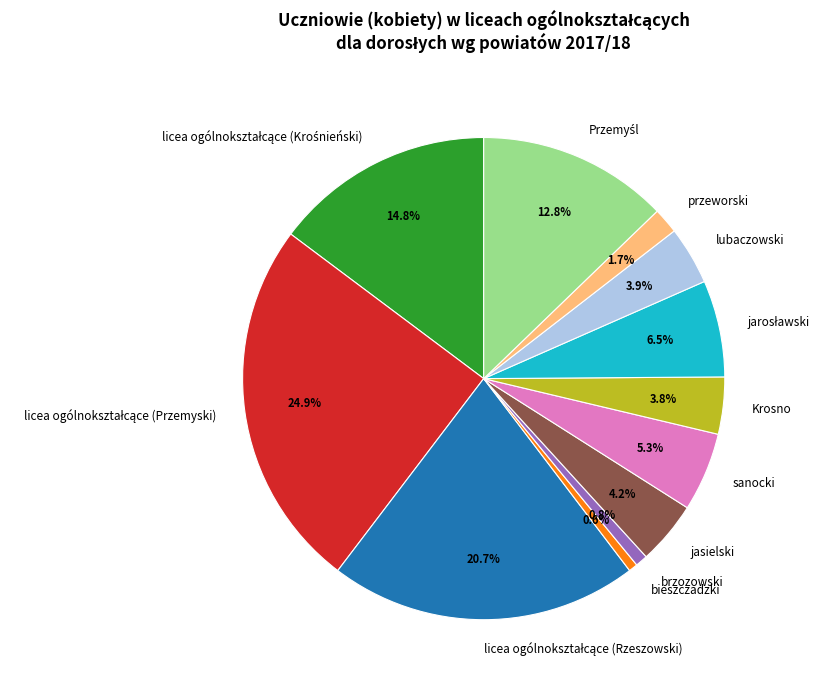

What is the total percentage of bieszczadzki and przeworski?

2.3%